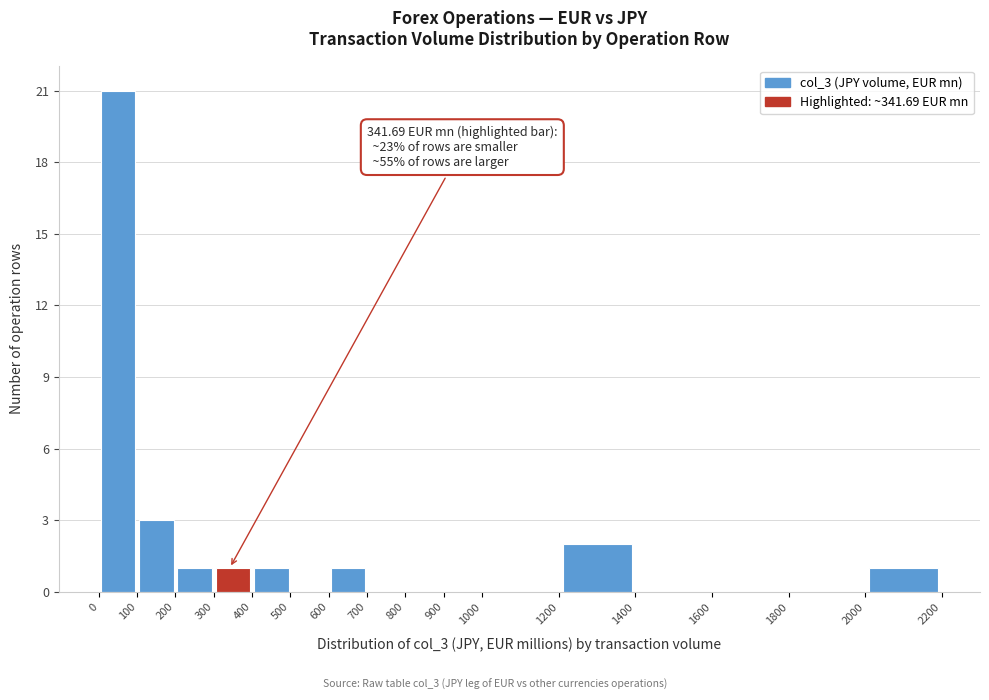

Over which range of the x-axis is the bar tallest?

0 to 100